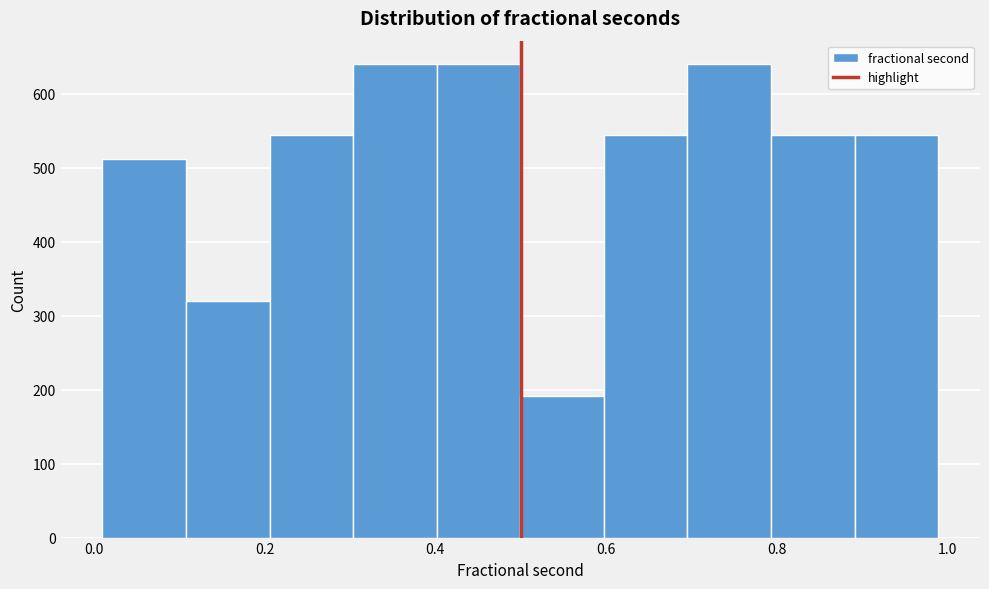

What is the height of the bar covering 0.70 to 0.80 on the x-axis? Neither the bar edges nor the heights are printed on the chart, so give them approximately, as read against the axes.

640